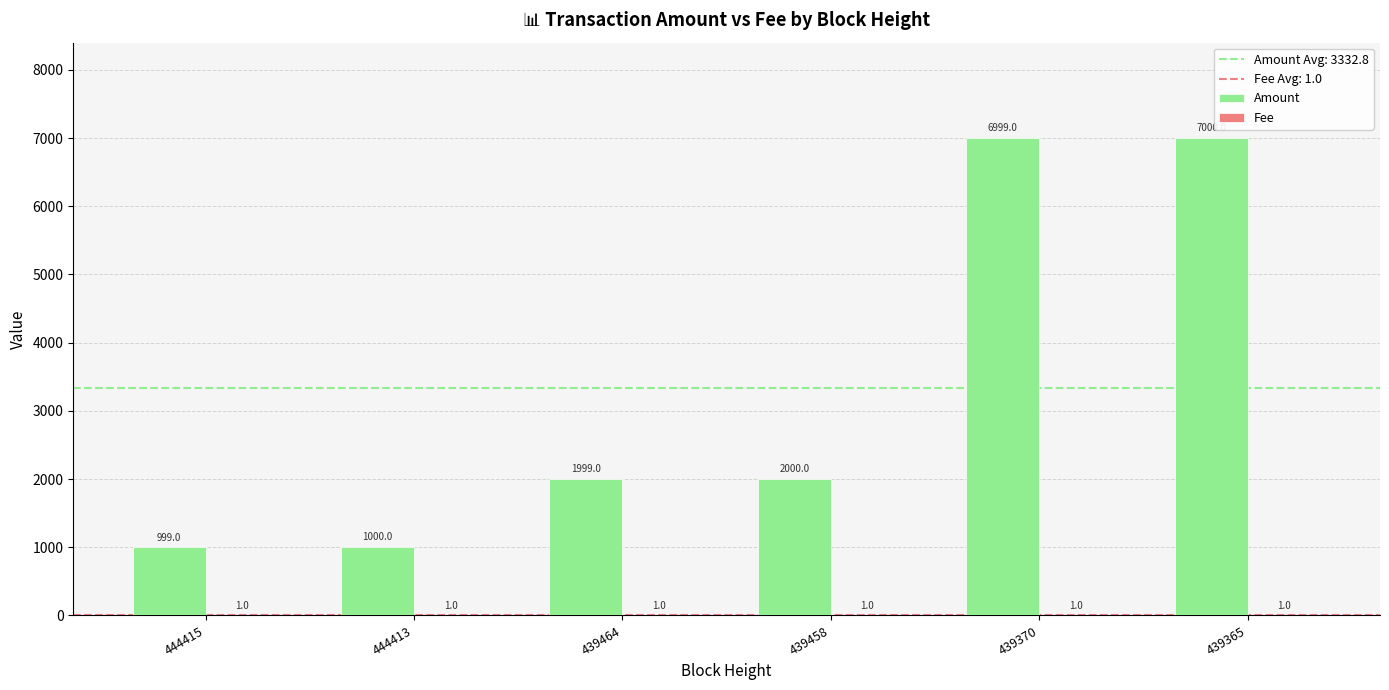

The Amount series shows 1672 at 444413. True or false?

False